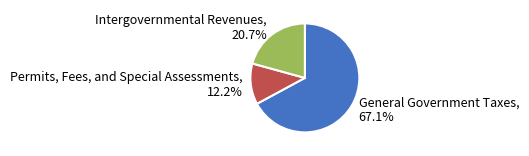

To the nearest percent, what is the combined percentage of Permits, Fees, and Special Assessments and General Government Taxes?

79%